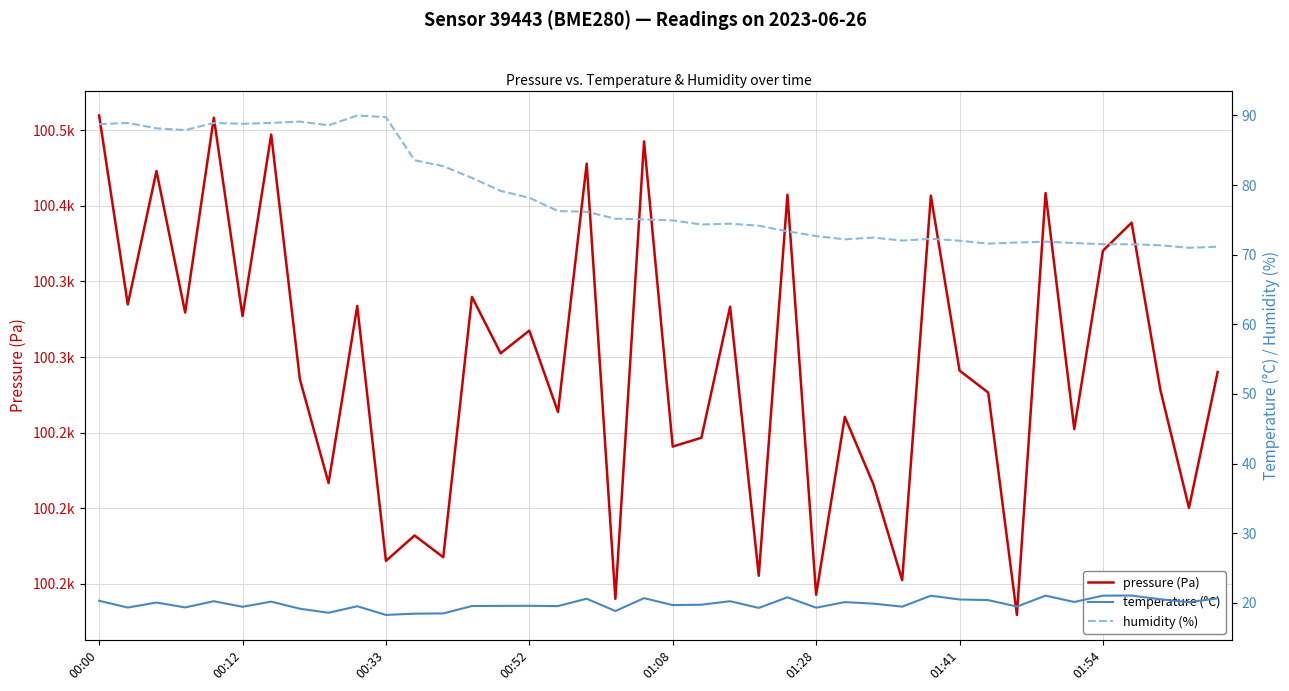

Which has a higher value, 25 or 28?

28